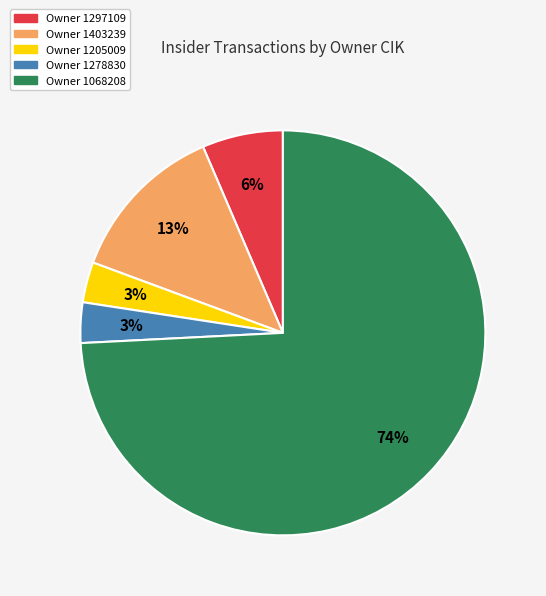

To the nearest percent, what is the average slice percentage?

20%